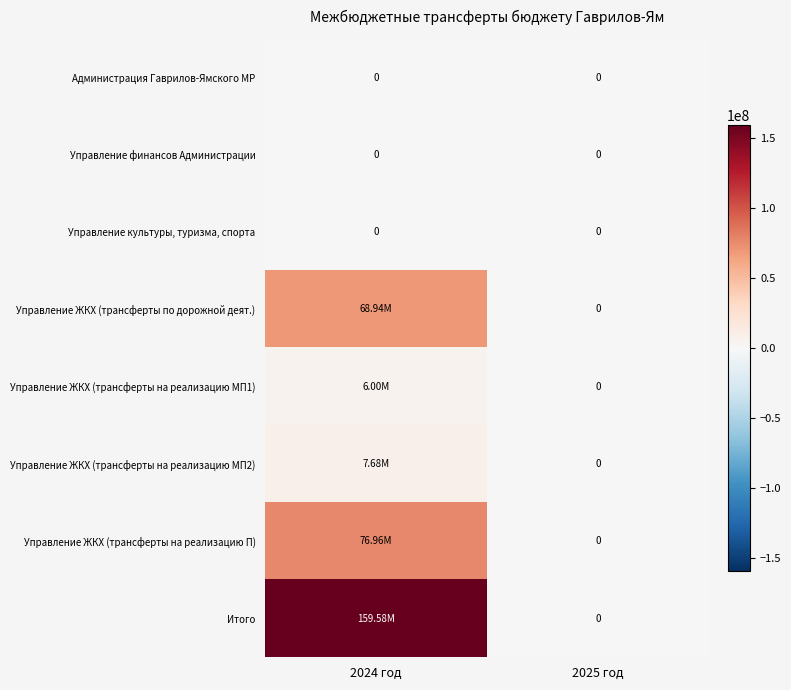

What is the greatest value displayed?

159579862.4